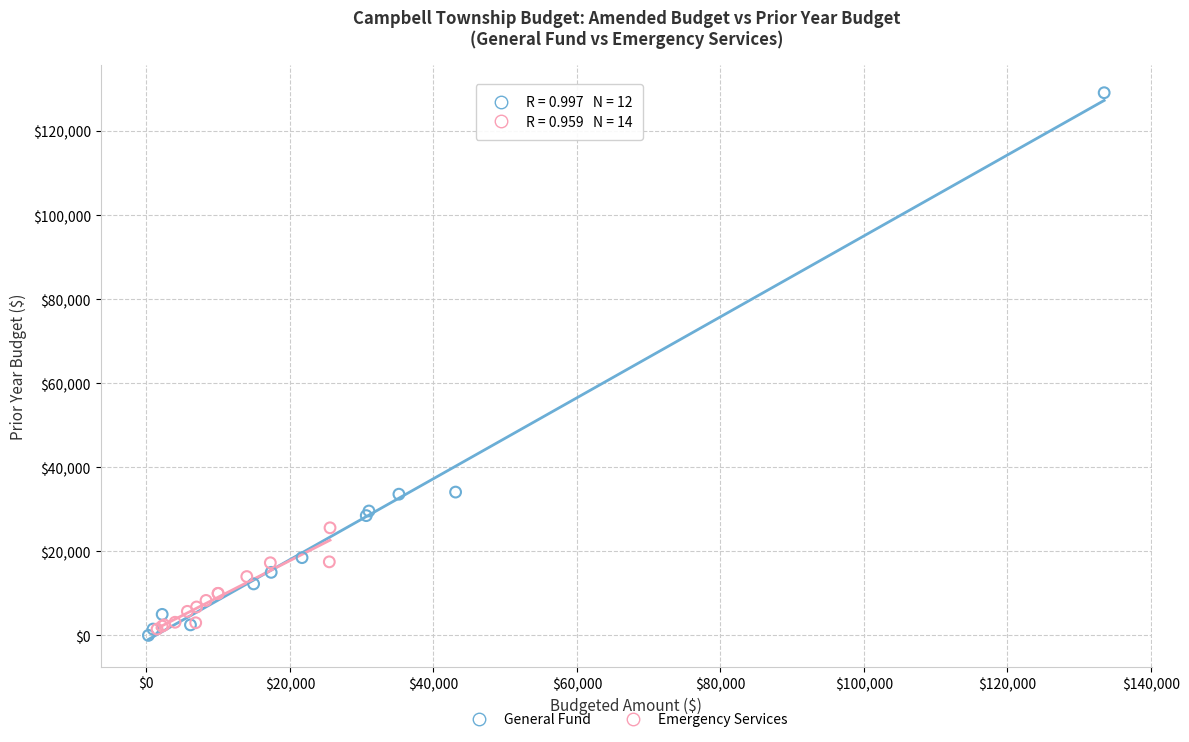

Which series has the largest Y range (max minus min)?

General Fund